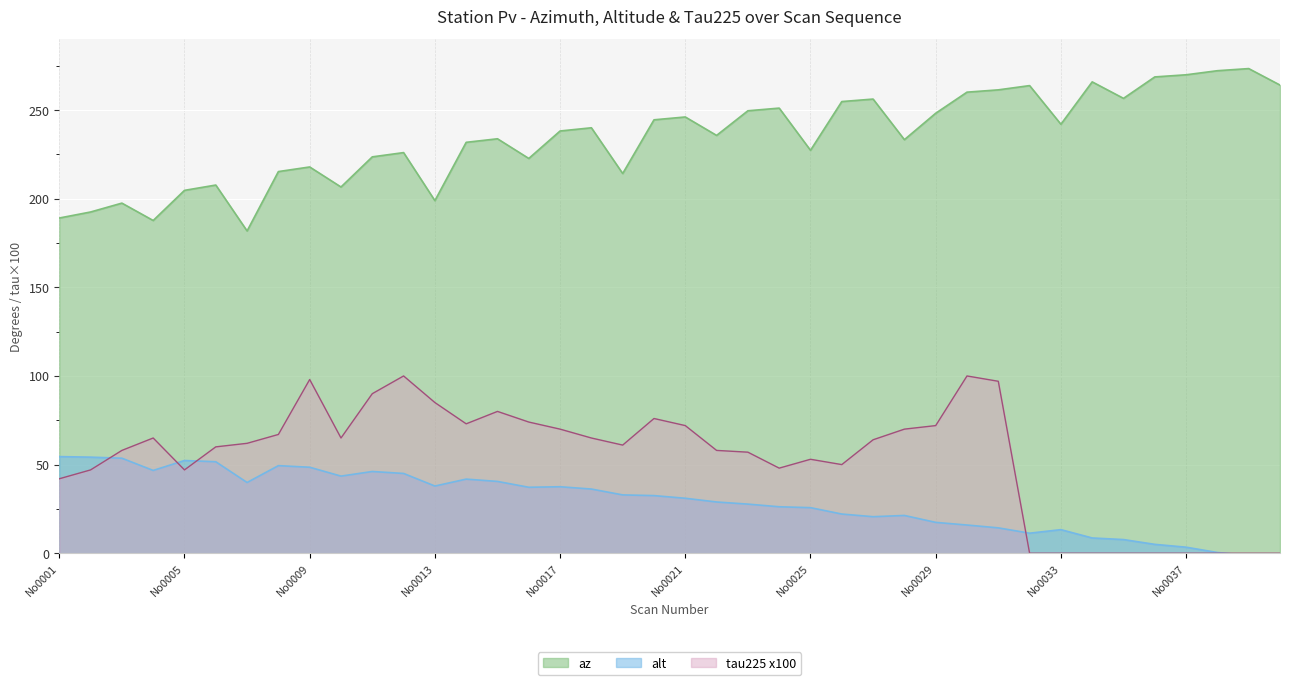

Between which two adjacent categories do tau225 and alt first intersect?

No0002 and No0003